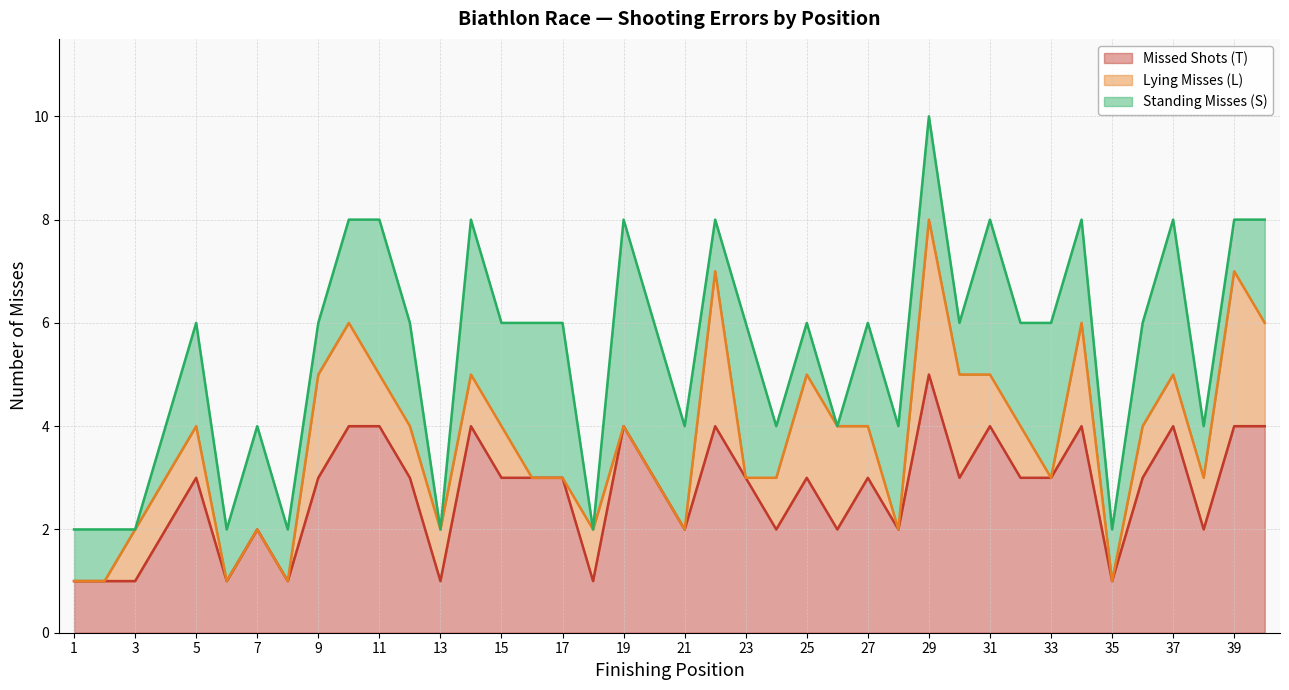

How many lines are shown in the chart?

3